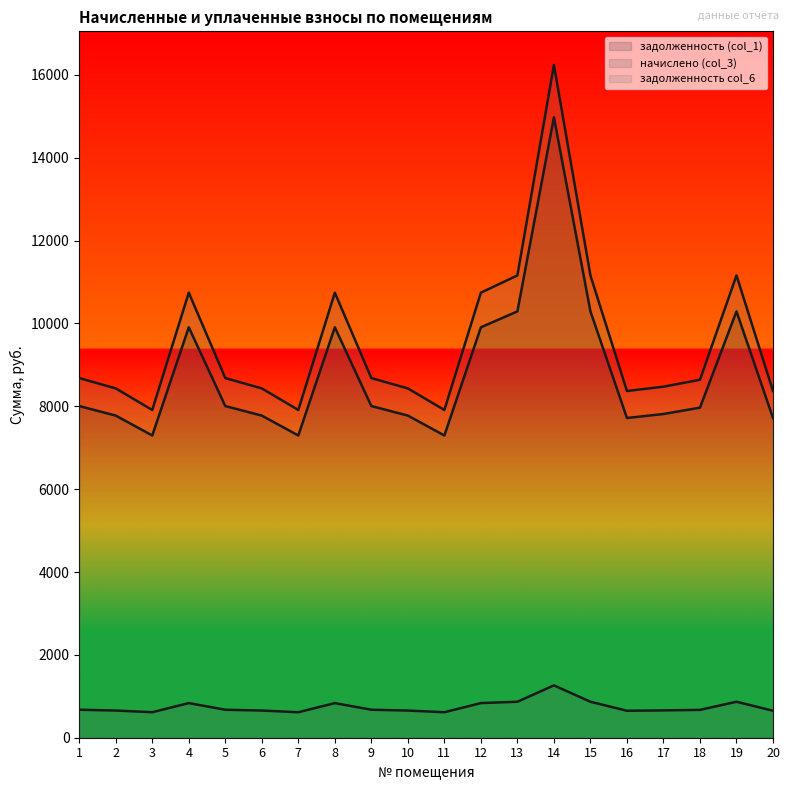

True or false: задолженность (col_1) and задолженность col_6 cross at least once.

False